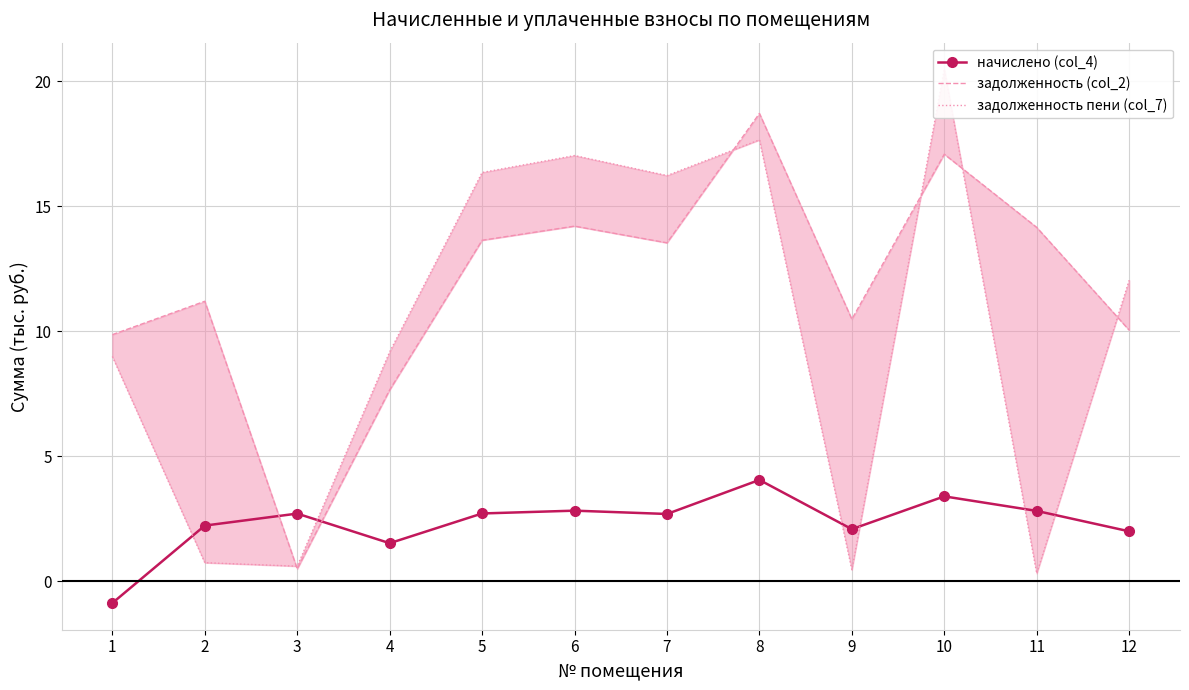

At which label does задолженность (col_2) first exceed 13?

5